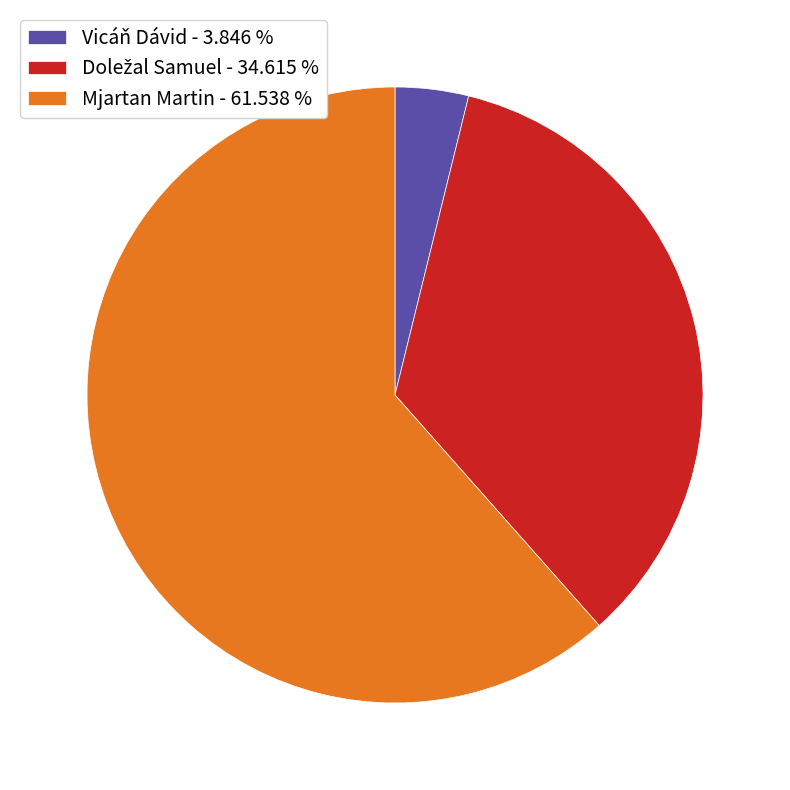

Is there any slice that represents more than half of the pie?

Yes